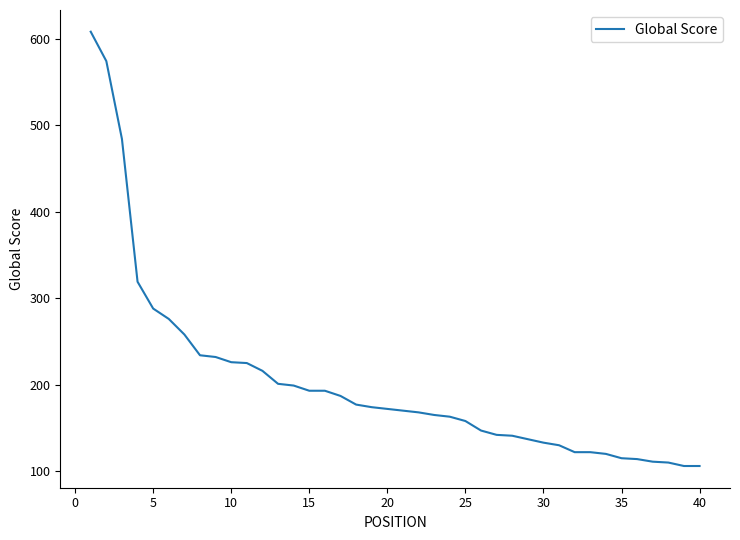

What is the difference between the maximum and minimum values?

502